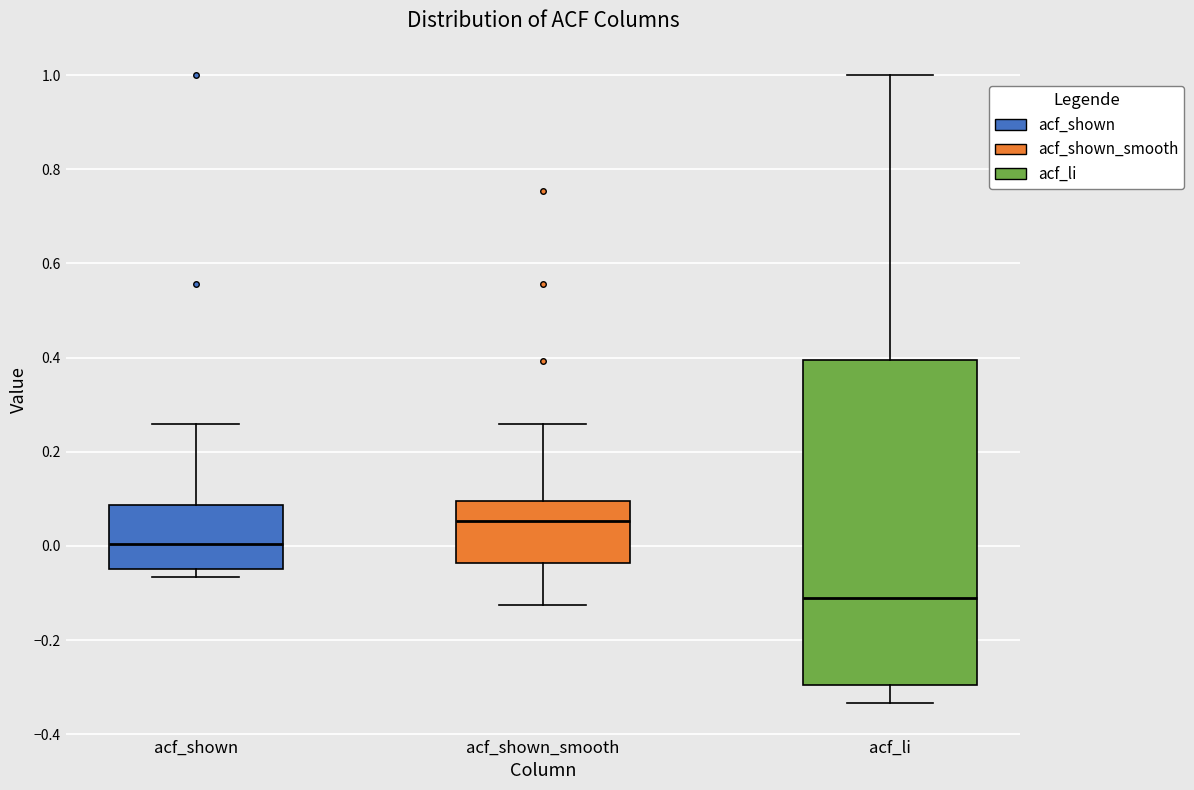

Which box is the tallest, from its lower edge to its upper edge?

acf_li